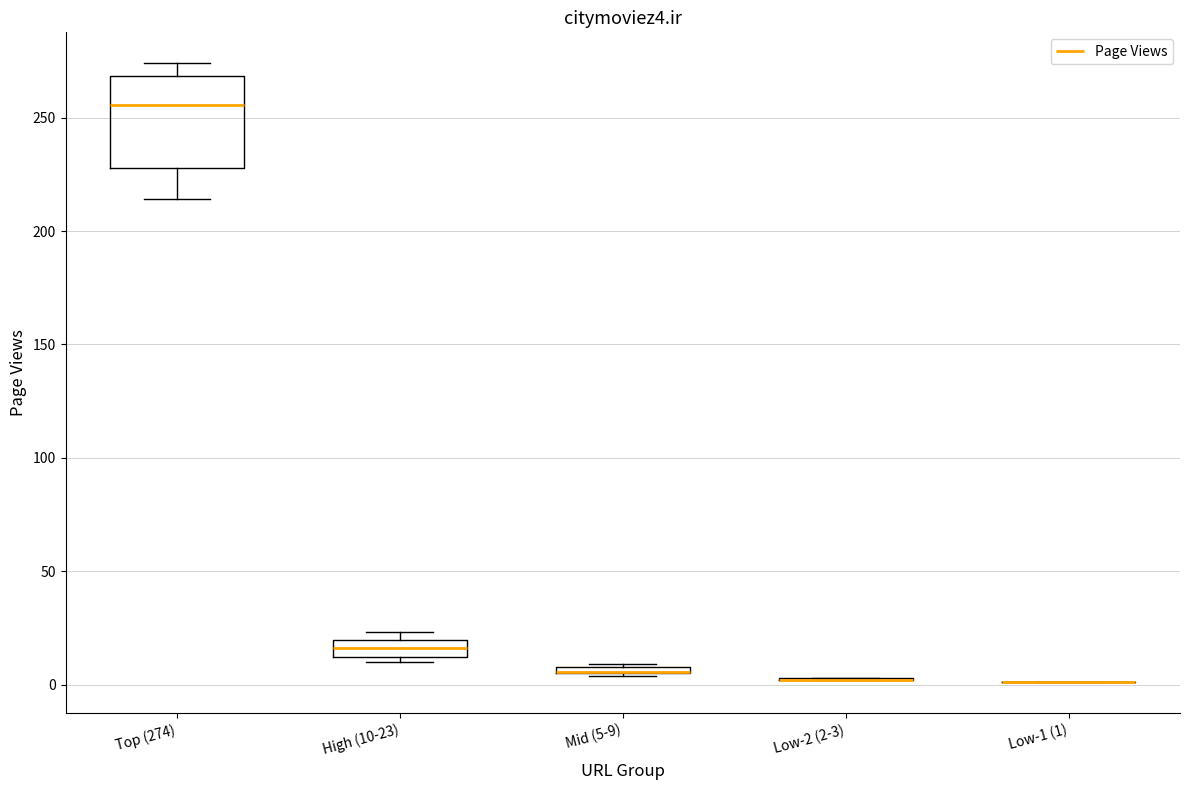

Which box is the tallest, from its lower edge to its upper edge?

Top (274)